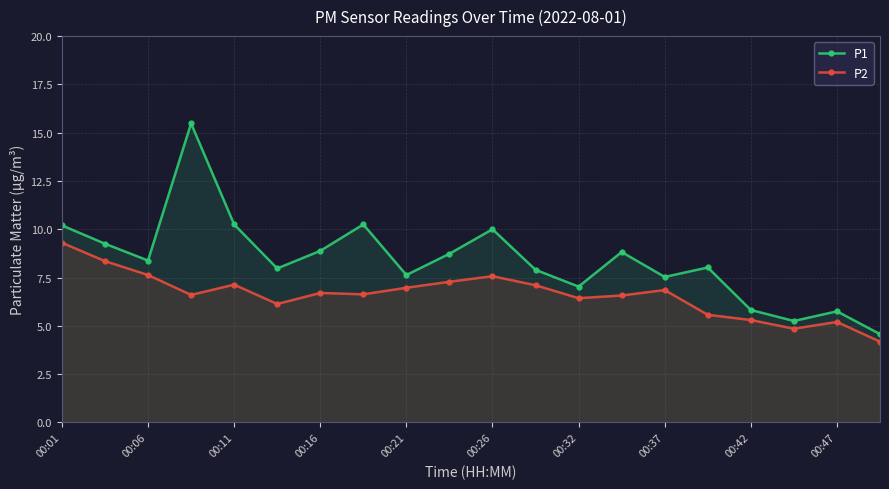

Reading right to left, extract all data points from this chart.

P1: 4.6	5.8	5.2	5.8	8.0	7.5	8.8	7.0	7.9	10.0	8.7	7.6	10.2	8.9	8.0	10.2	15.5	8.4	9.2	10.2
P2: 4.2	5.2	4.8	5.3	5.6	6.8	6.6	6.4	7.1	7.6	7.3	7.0	6.6	6.7	6.1	7.1	6.6	7.6	8.3	9.3